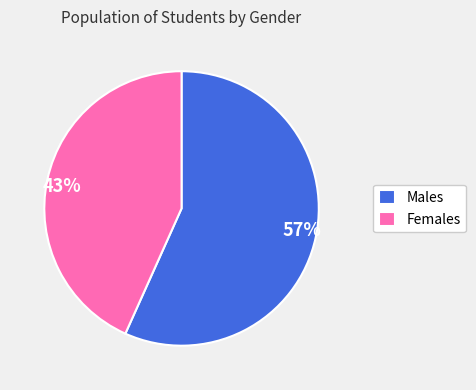

To the nearest percent, what is the average slice percentage?

50%